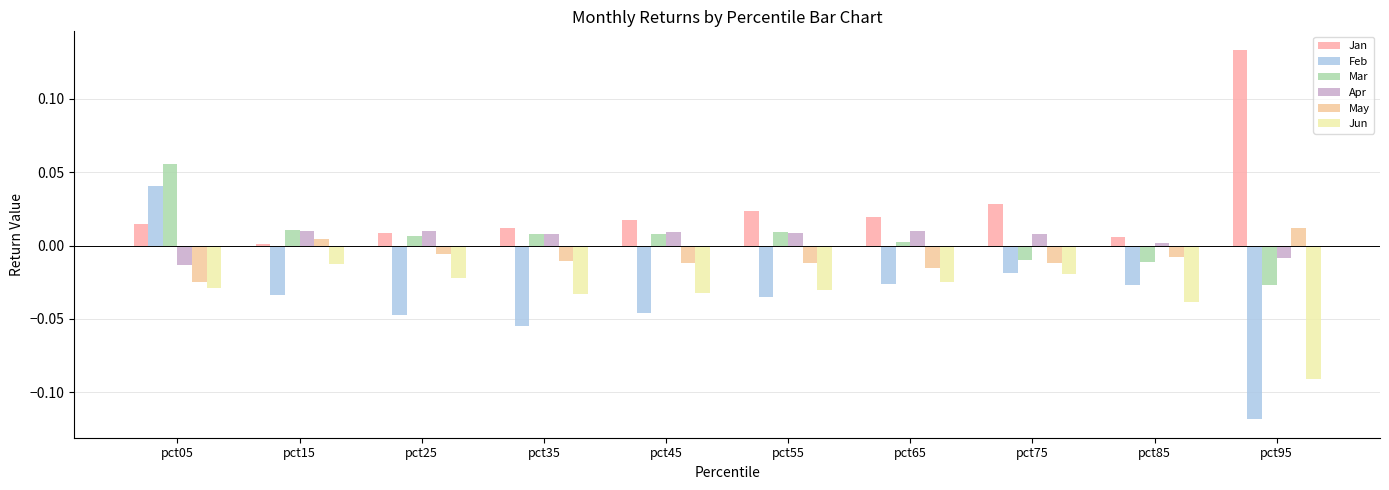

How many data points in Mar are less than 0?

3